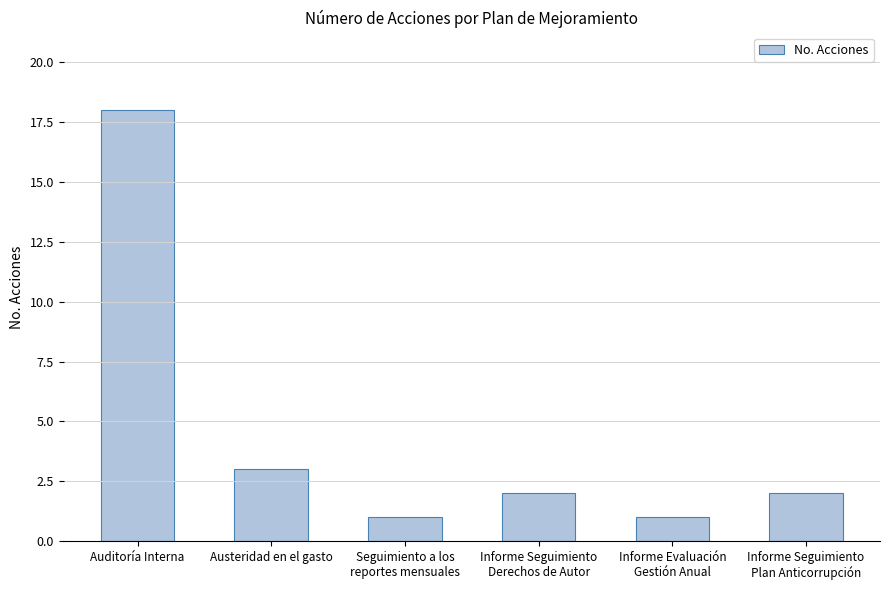

Where does the data first go above 2?

Auditoría Interna